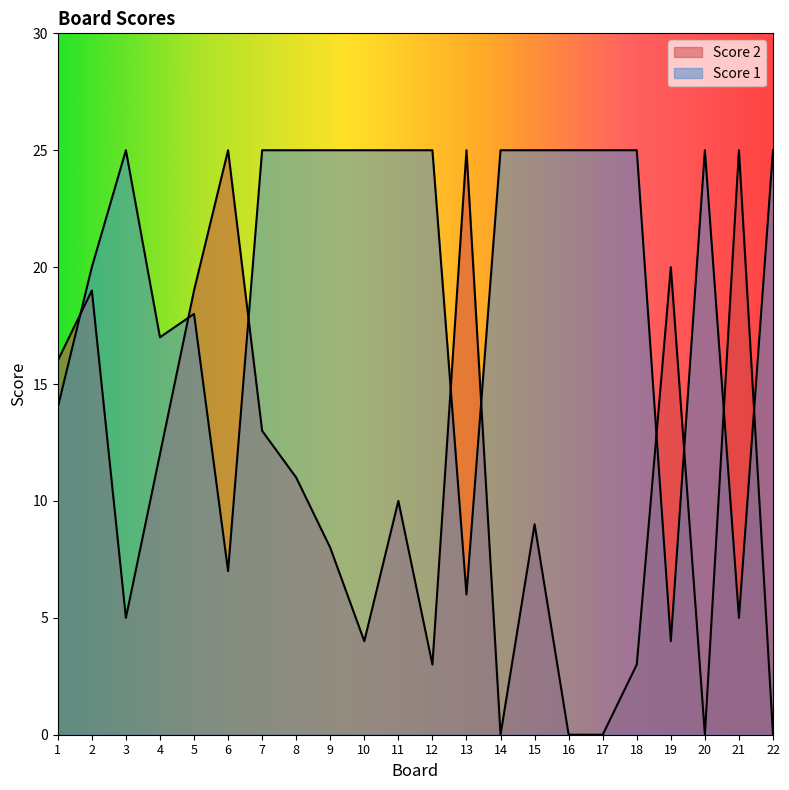

Which series changed the most between 3 and 12?

Score 2